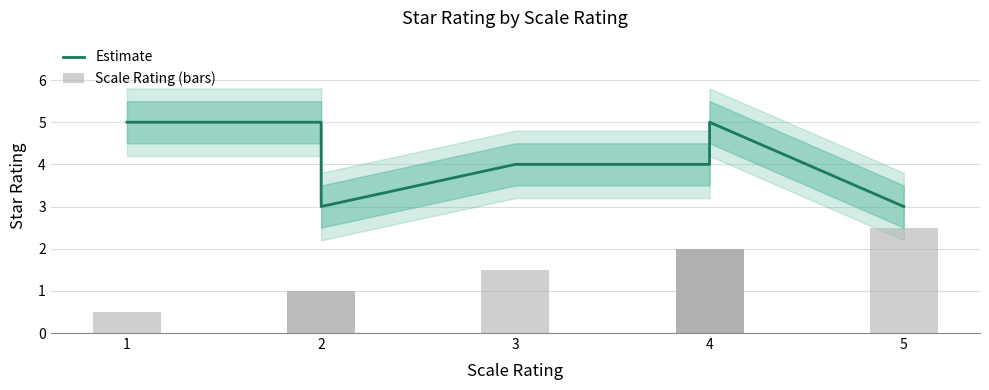

Reading left to right, list all the values displayed in this chart.

Estimate: 5.0	5.0	3.0	4.0	4.0	4.0	4.0	5.0	3.0
Scale Rating (bars): 0.5	1.0	1.0	1.5	2.0	2.0	2.0	2.0	2.5